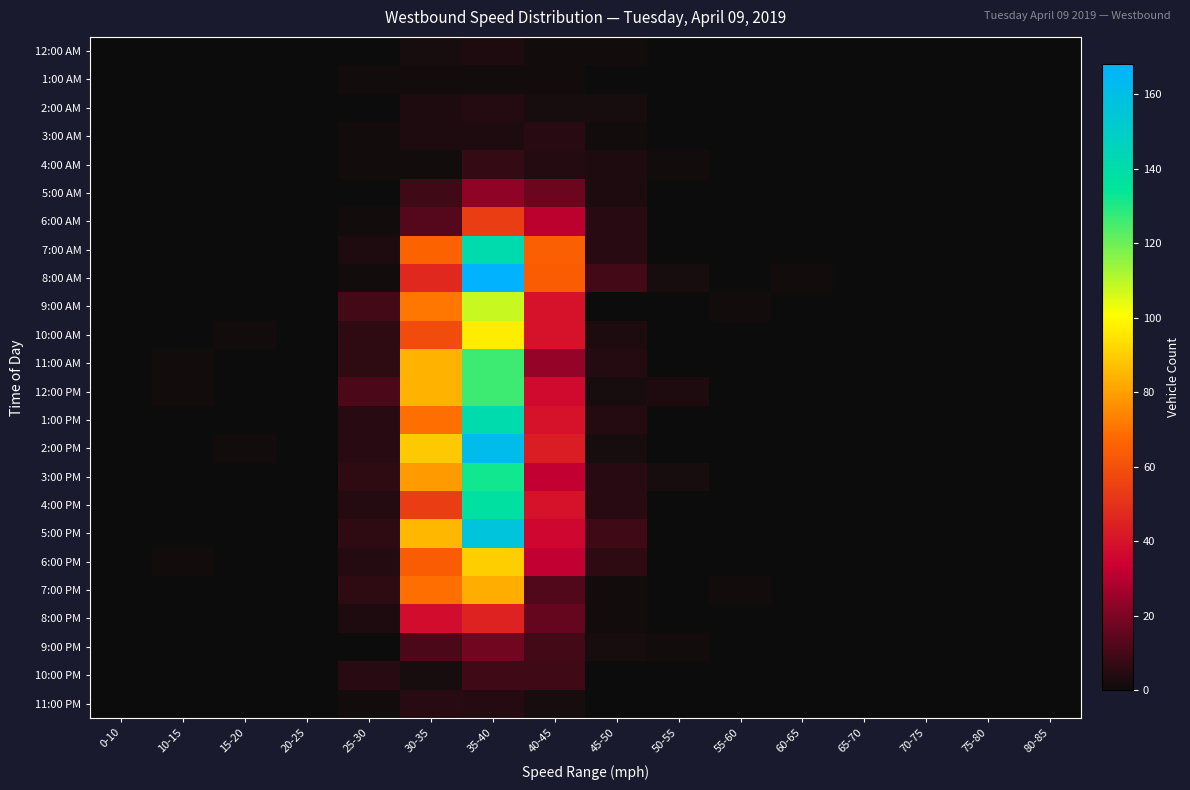

Which category has the highest value across all series?

35-40